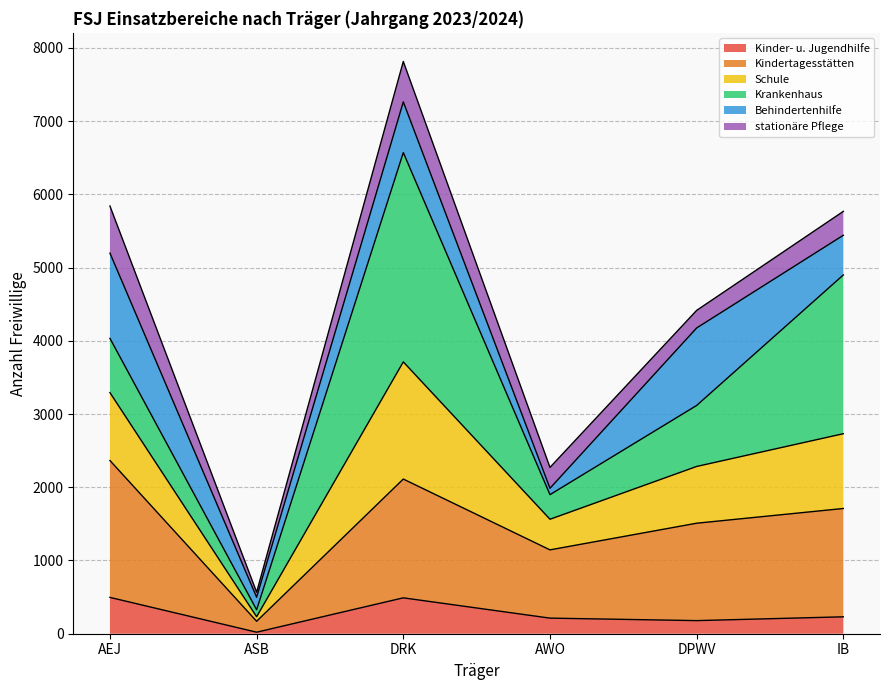

What is the maximum value for Kinder- u. Jugendhilfe?

496